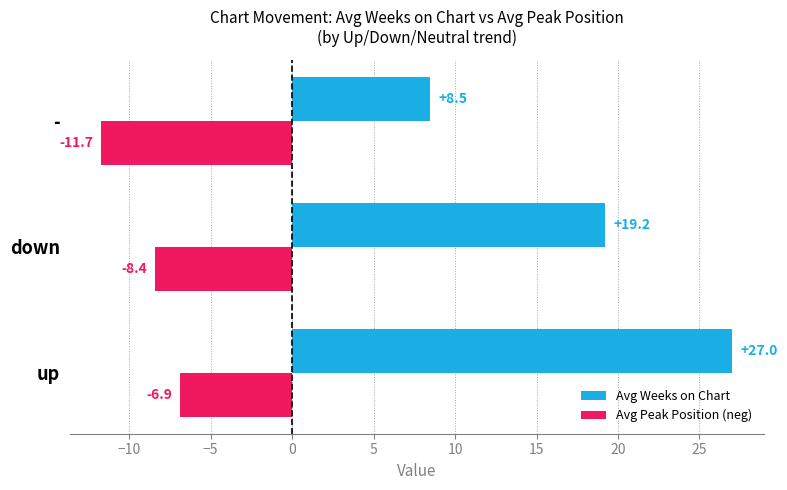

How many data points in Avg Weeks on Chart are less than 19?

1